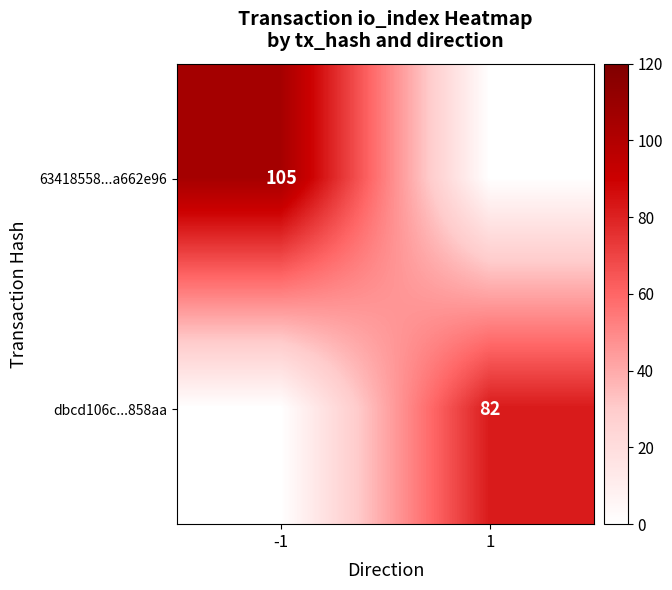

What is the spread (max minus min) of values at 1?

82